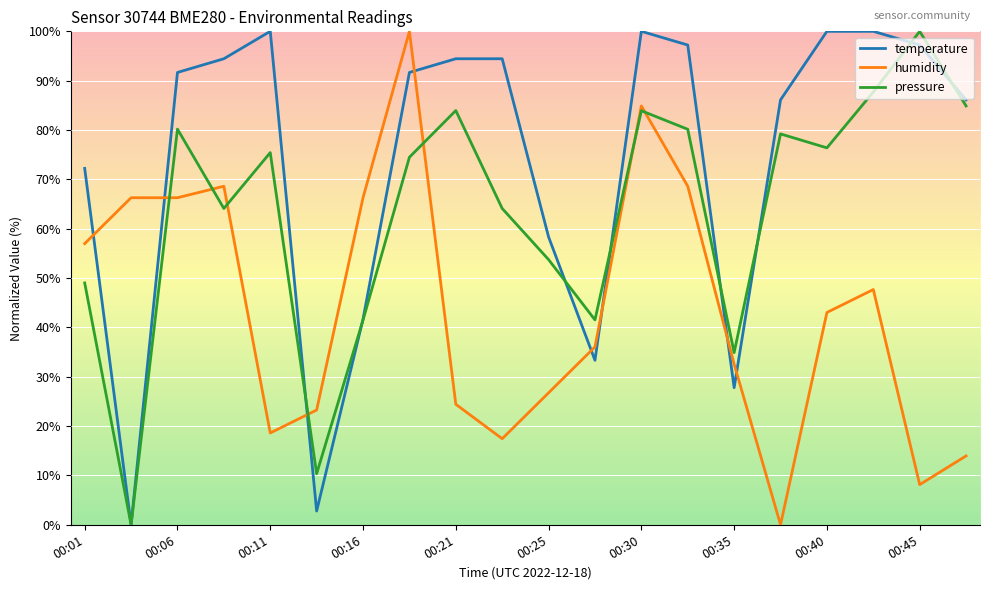

How many times do temperature and humidity cross each other?

8